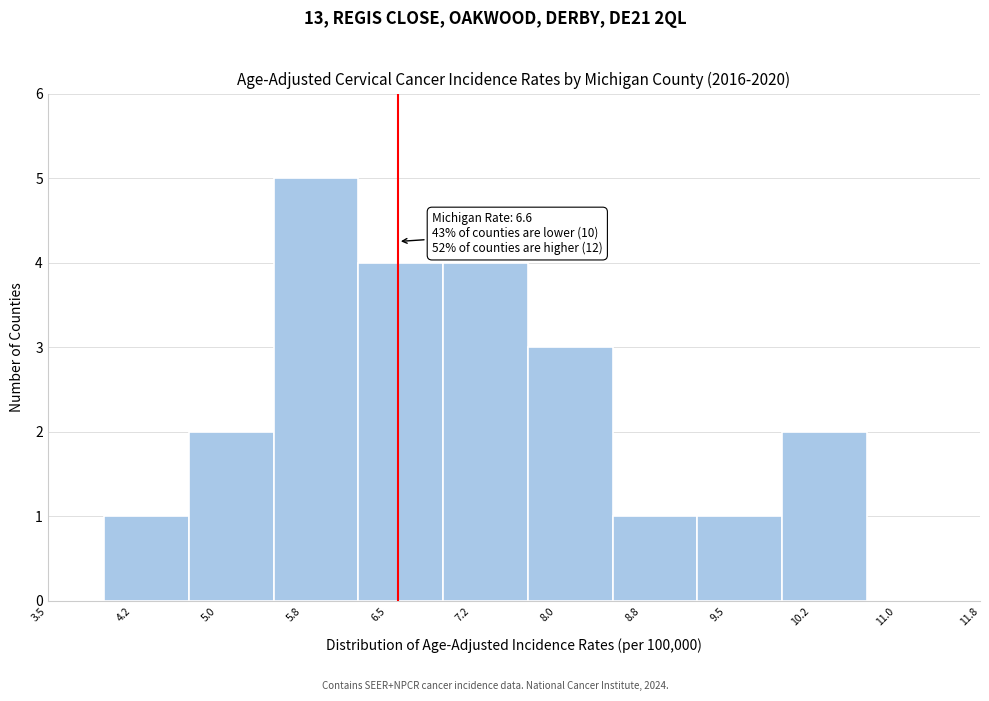

Which range on the x-axis has the tallest bar?

5.50 to 6.25